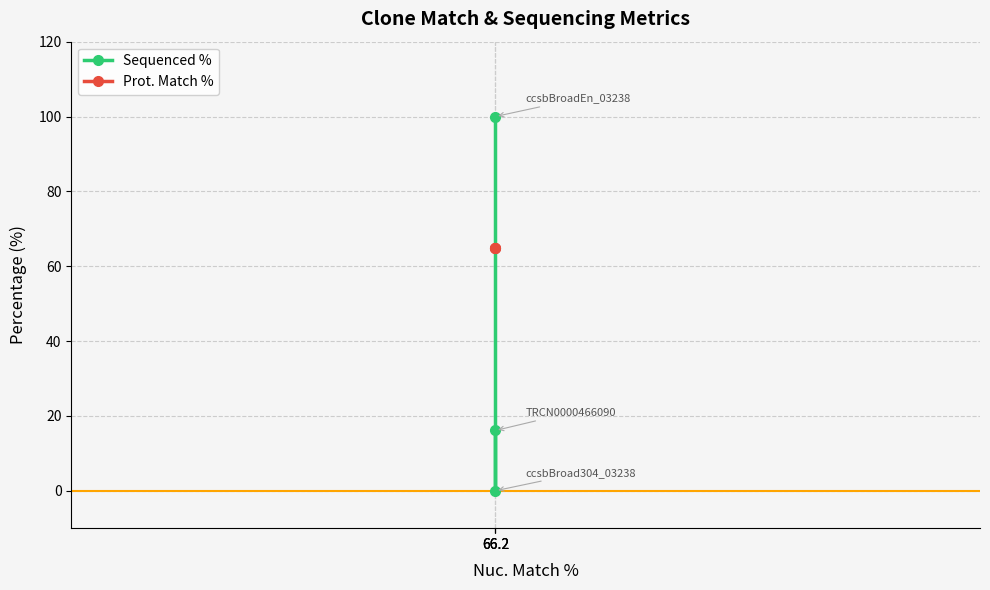

Which series has the widest spread of values?

Sequenced %